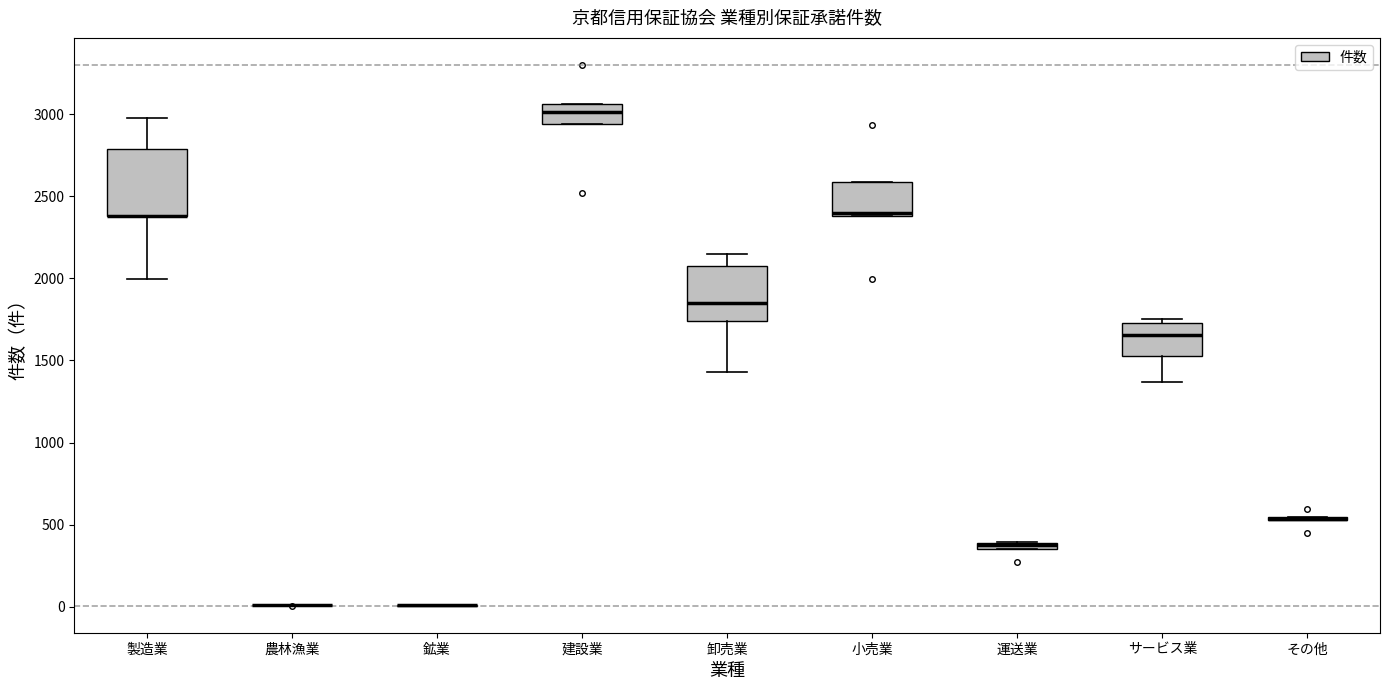

Where does the upper whisker of the box for 卸売業 end on the y-axis? The values are not printed on the chart, so give them approximately, as read against the axis.

2150